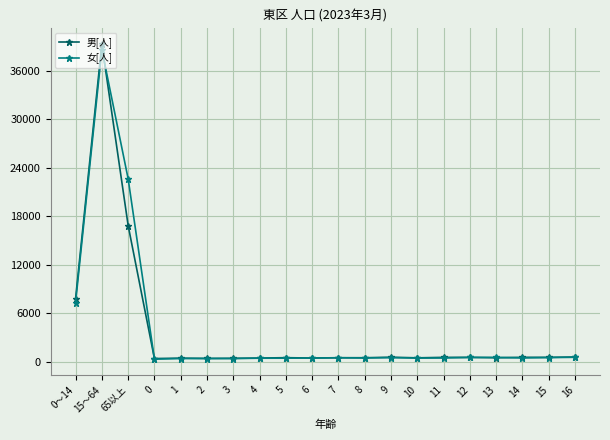

True or false: 男[人] has more than 0 interior local peaks.

True